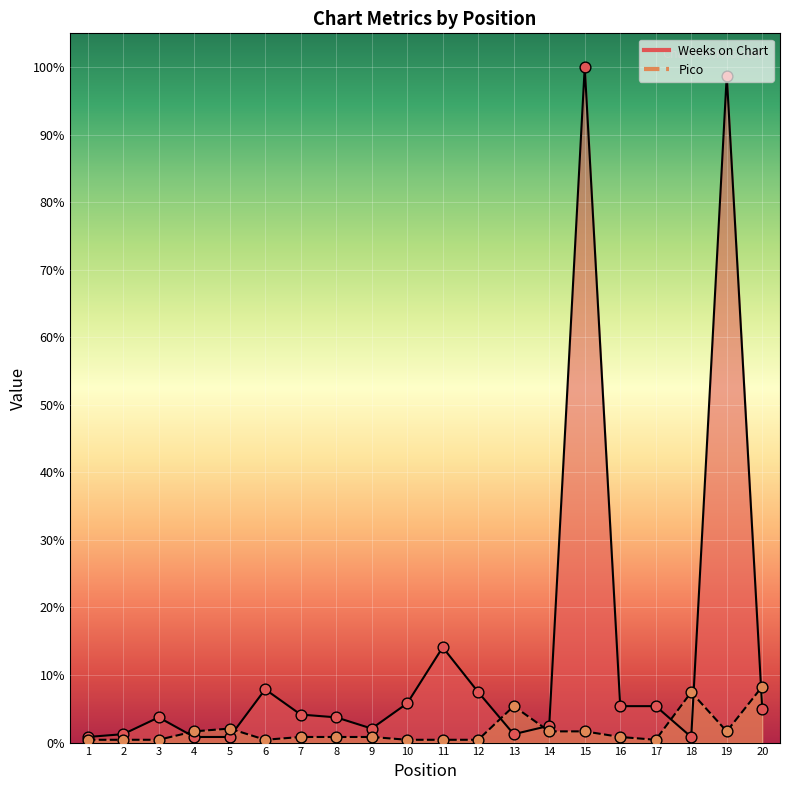

What are all the series names shown in the legend?

Weeks on Chart, Pico